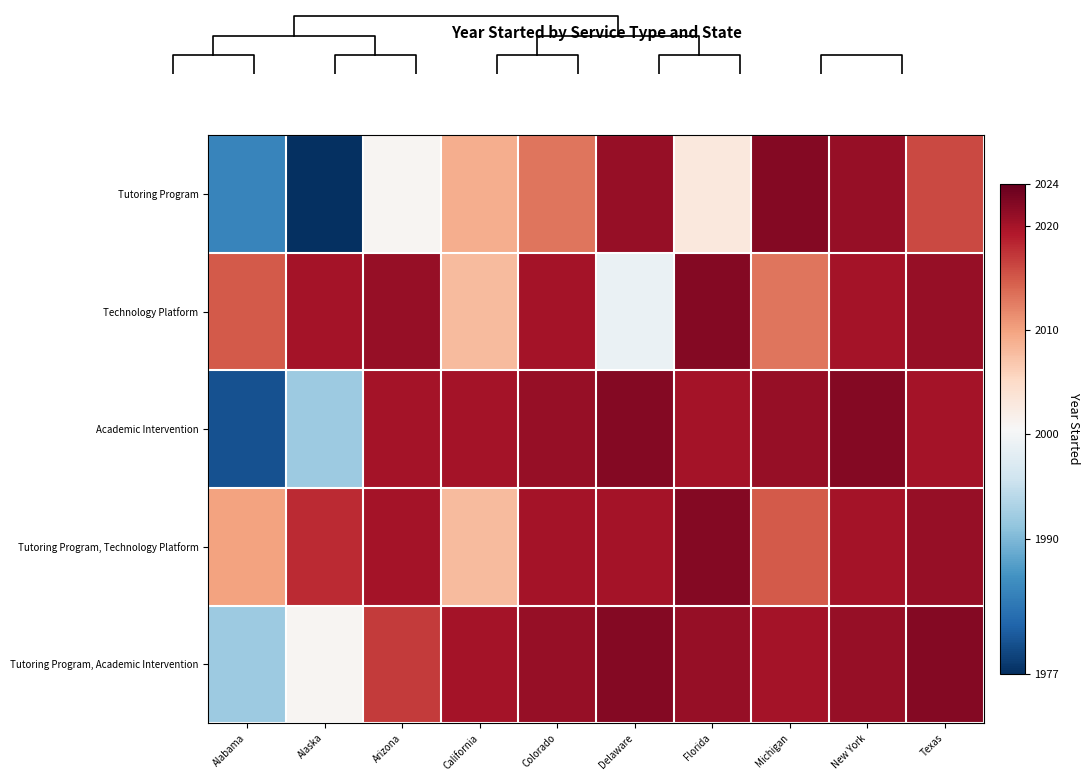

The Tutoring Program, Academic Intervention series shows 2673 at California. True or false?

False